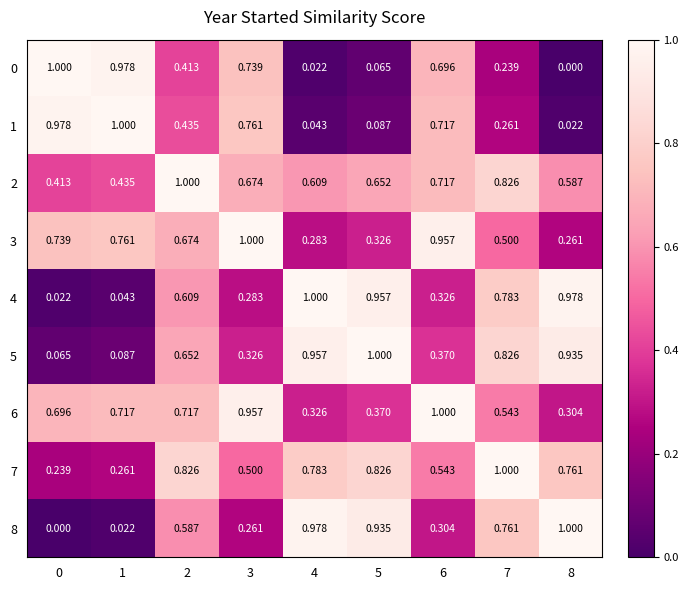

At how many categories does at least one series exceed 0?

9